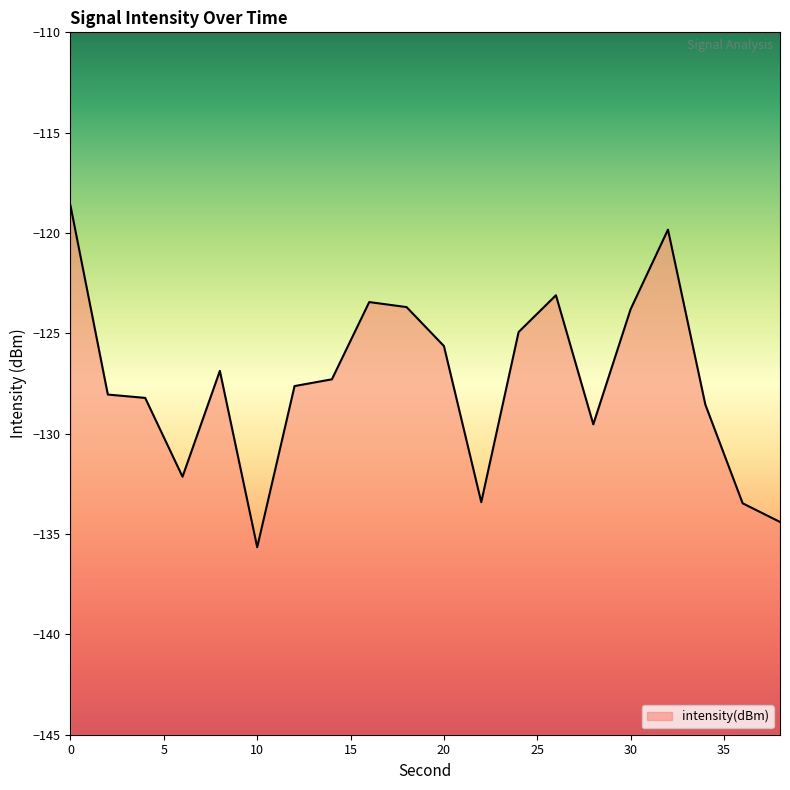

Reading left to right, list all the values displayed in this chart.

0=-118.6	2=-128.0	4=-128.2	6=-132.1	8=-126.9	10=-135.7	12=-127.6	14=-127.3	16=-123.4	18=-123.7	20=-125.6	22=-133.4	24=-124.9	26=-123.1	28=-129.5	30=-123.8	32=-119.8	34=-128.5	36=-133.5	38=-134.4